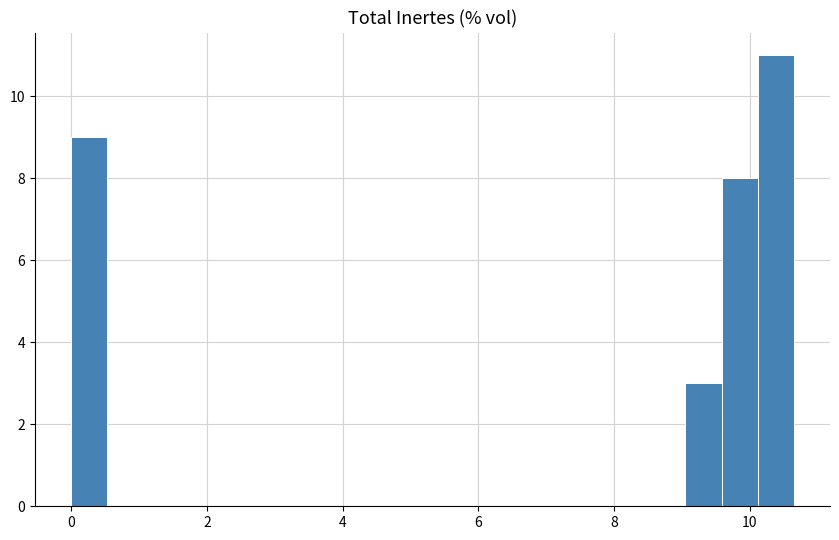

Around what value on the x-axis is the tallest bar? Give the approximate position of its centre, as read against the axis.

10.4